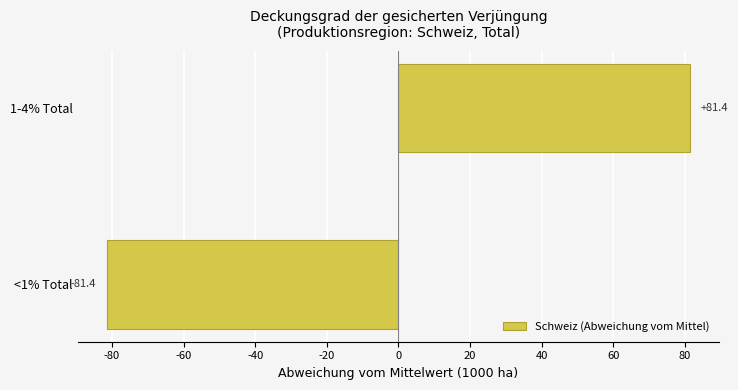

Read the value at <1% Total.

-81.4